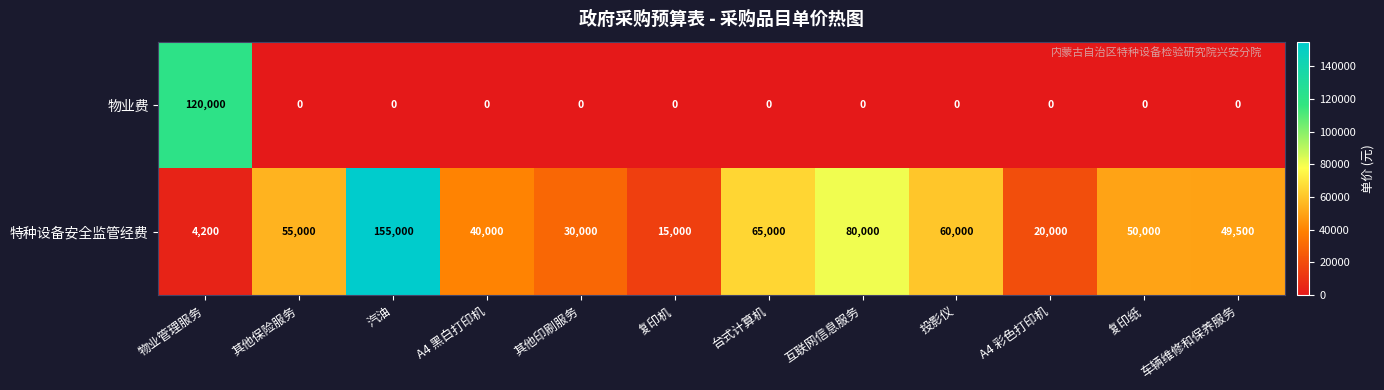

At how many categories does at least one series exceed 2332?

12